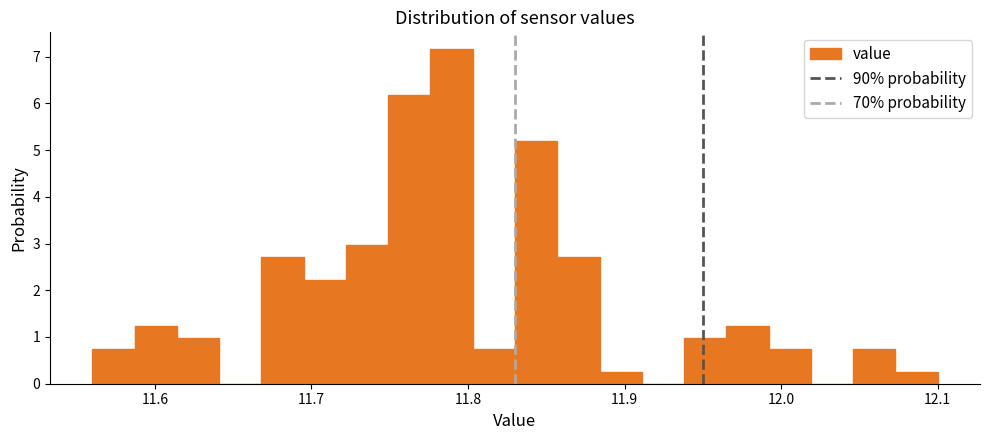

Around what value on the x-axis is the tallest bar? Give the approximate position of its centre, as read against the axis.

11.79